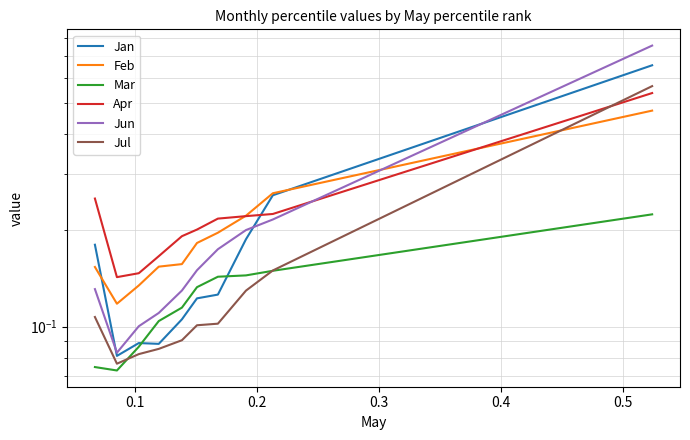

Where is the first local minimum for Feb?

0.1